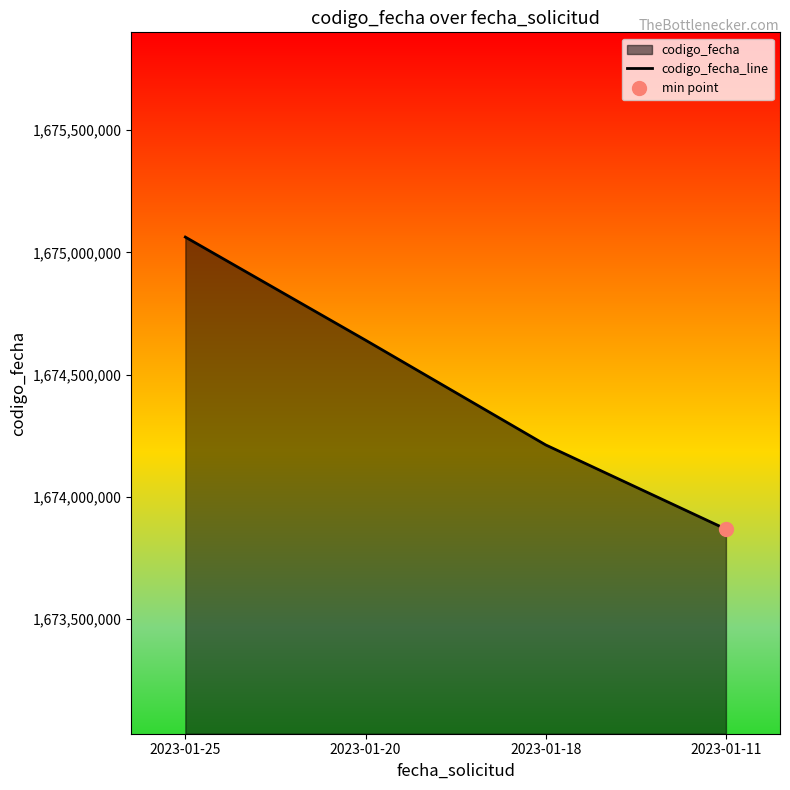

List the labels in order of value, largest first.

2023-01-25, 2023-01-20, 2023-01-18, 2023-01-11